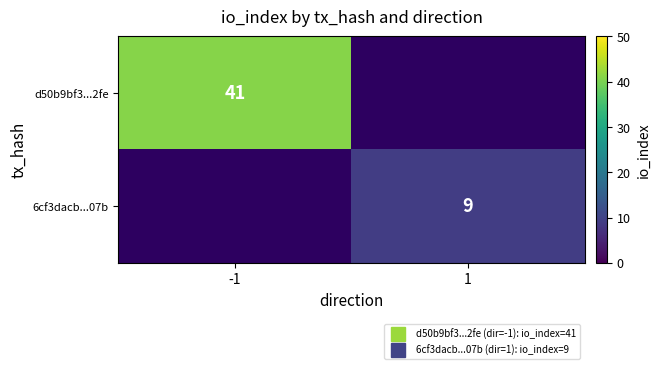

Count the number of categories in the chart.

2